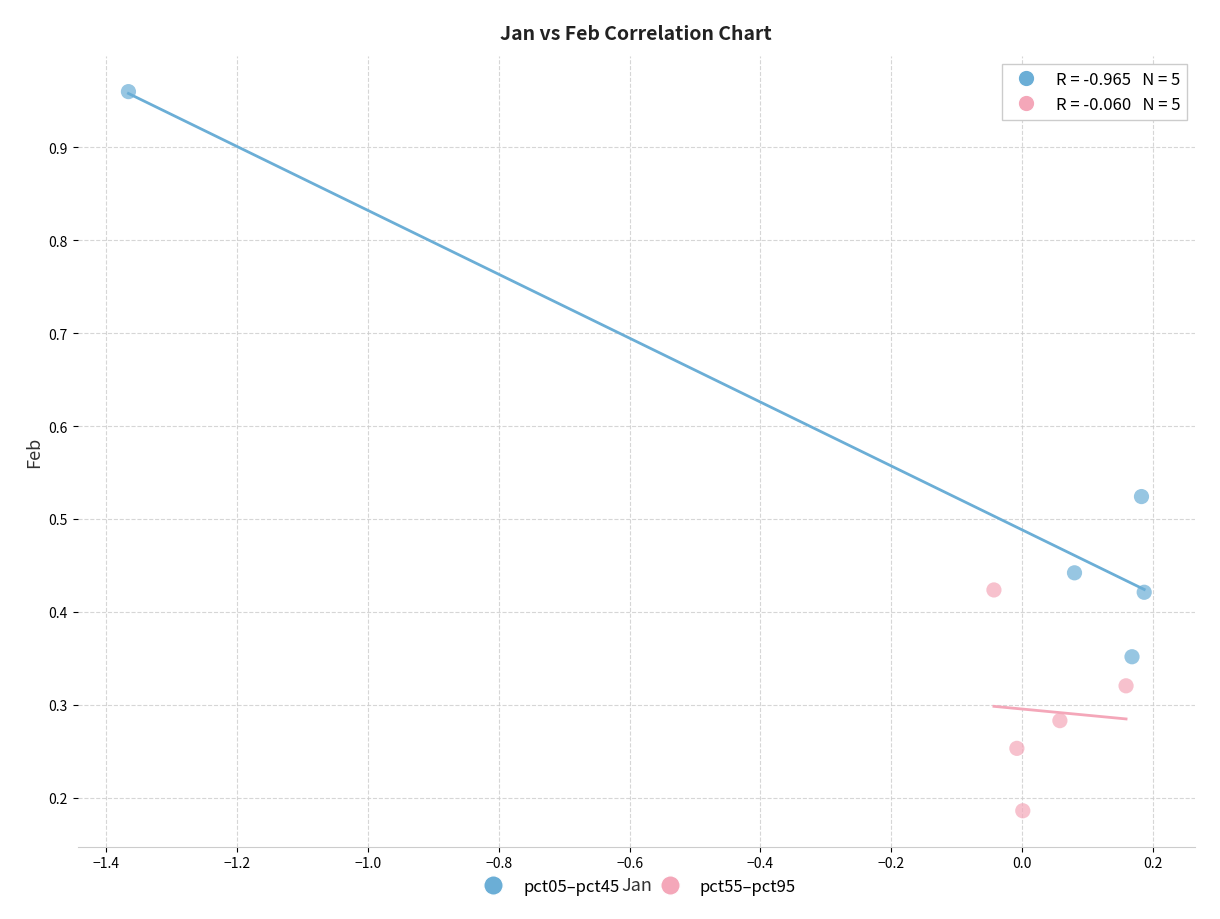

What are all the series names shown in the legend?

pct05–pct45, pct55–pct95